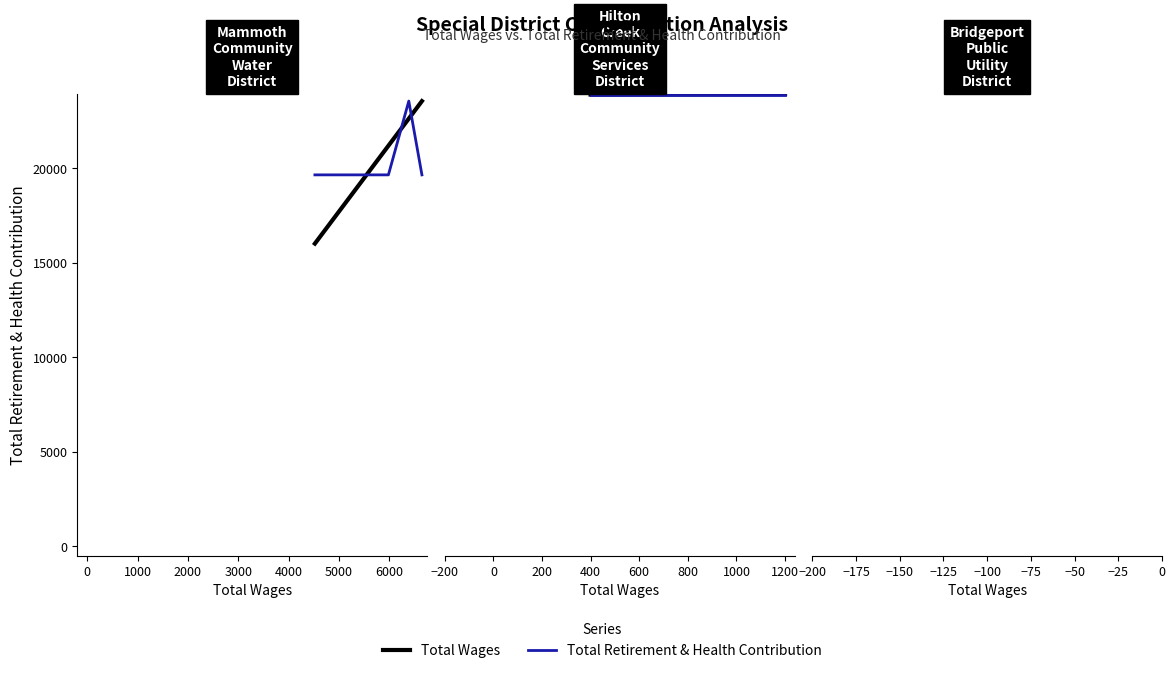

Is the value of Total Wages at 10 greater than the value of Total Retirement & Health Contribution at 7?

Yes